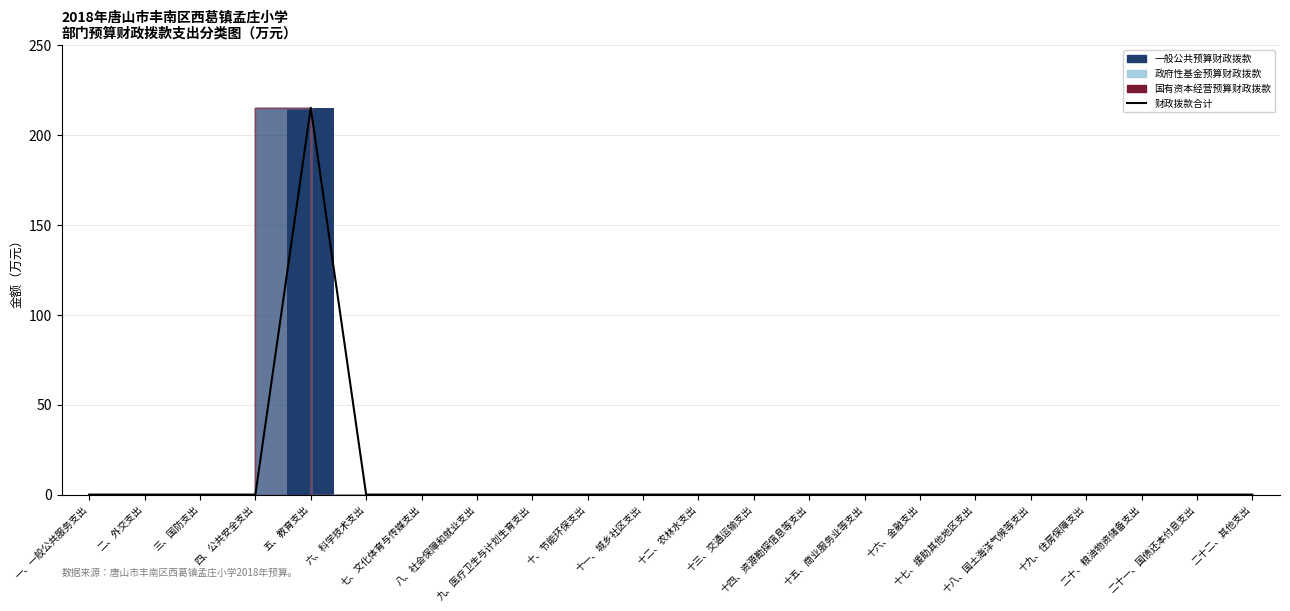

Rank the categories by 政府性基金预算财政拨款 value from lowest to highest.

一、一般公共服务支出, 二、外交支出, 三、国防支出, 四、公共安全支出, 五、教育支出, 六、科学技术支出, 七、文化体育与传媒支出, 八、社会保障和就业支出, 九、医疗卫生与计划生育支出, 十、节能环保支出, 十一、城乡社区支出, 十二、农林水支出, 十三、交通运输支出, 十四、资源勘探信息等支出, 十五、商业服务业等支出, 十六、金融支出, 十七、援助其他地区支出, 十八、国土海洋气候等支出, 十九、住房保障支出, 二十、粮油物资储备支出, 二十一、国债还本付息支出, 二十二、其他支出